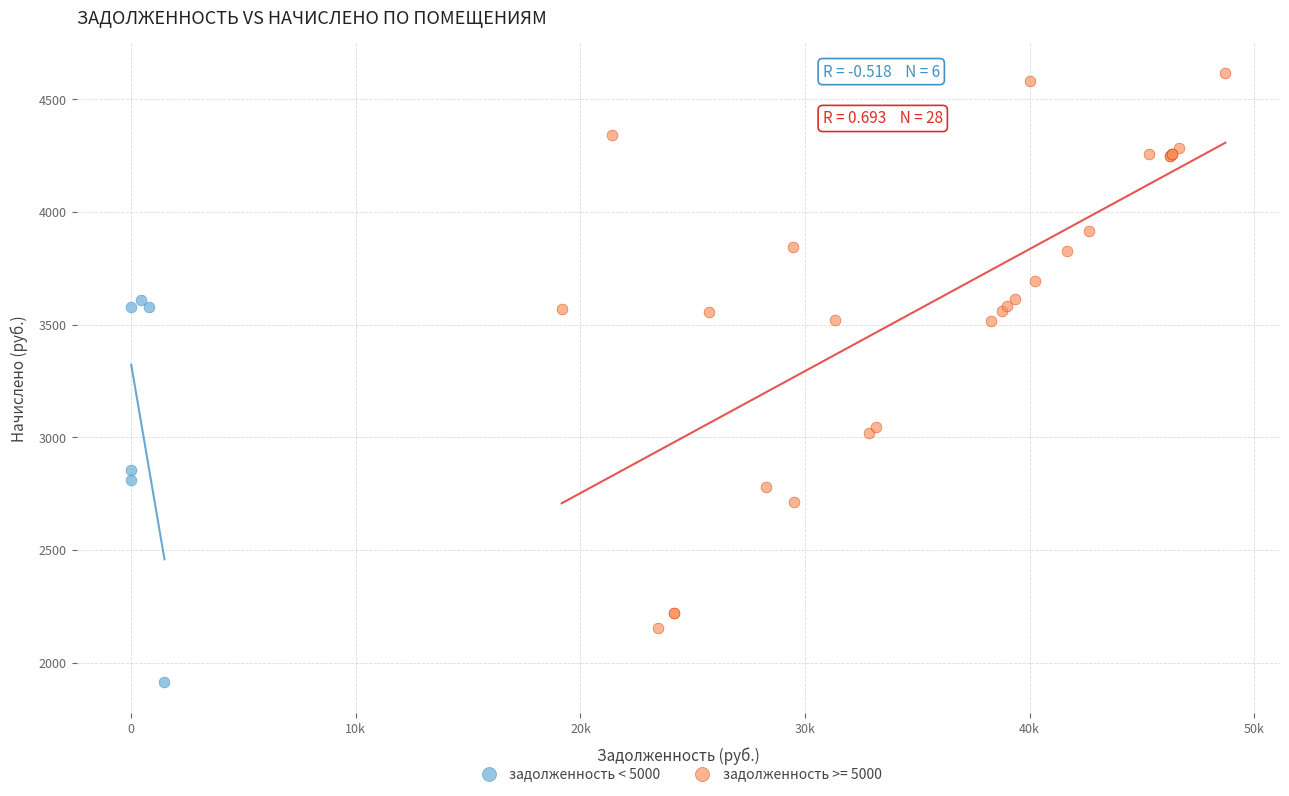

Which series contains the highest Y value?

задолженность >= 5000